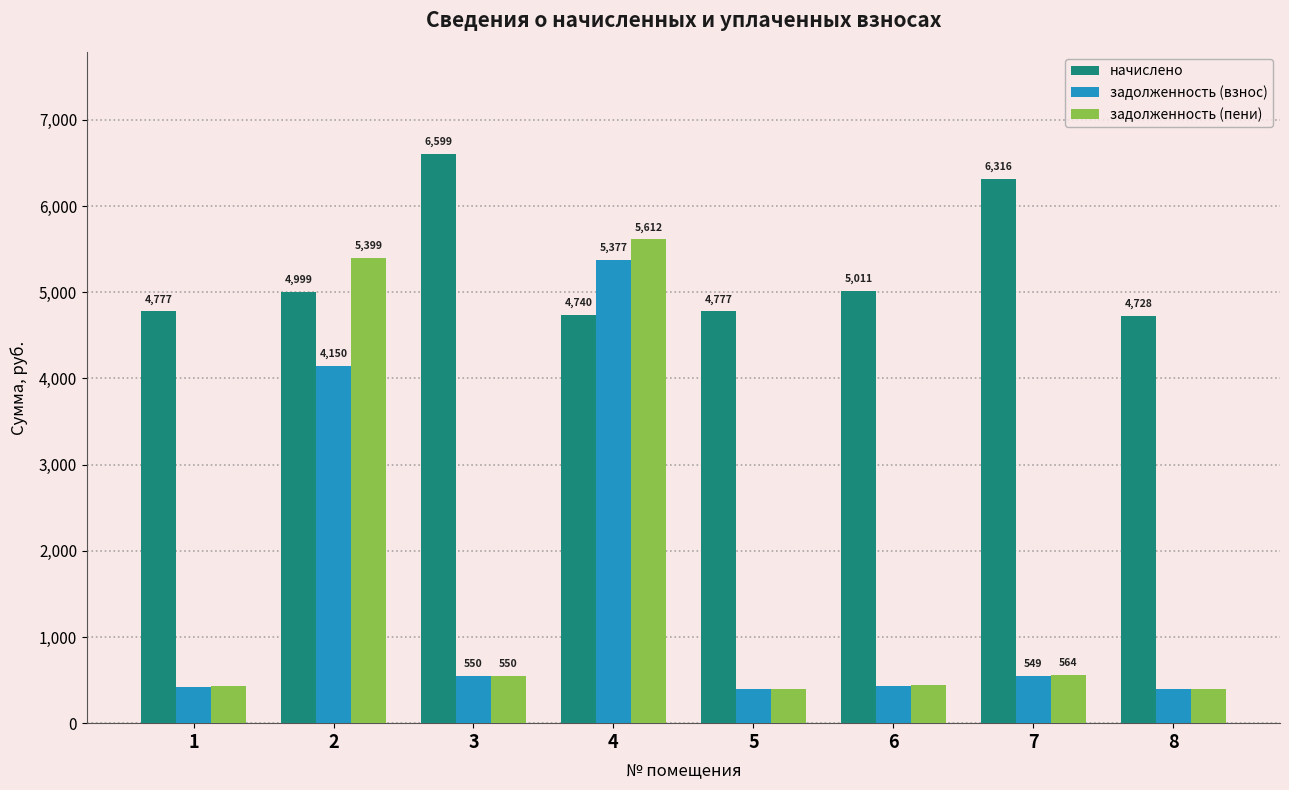

Which series changed the most between 4 and 5?

задолженность (пени)